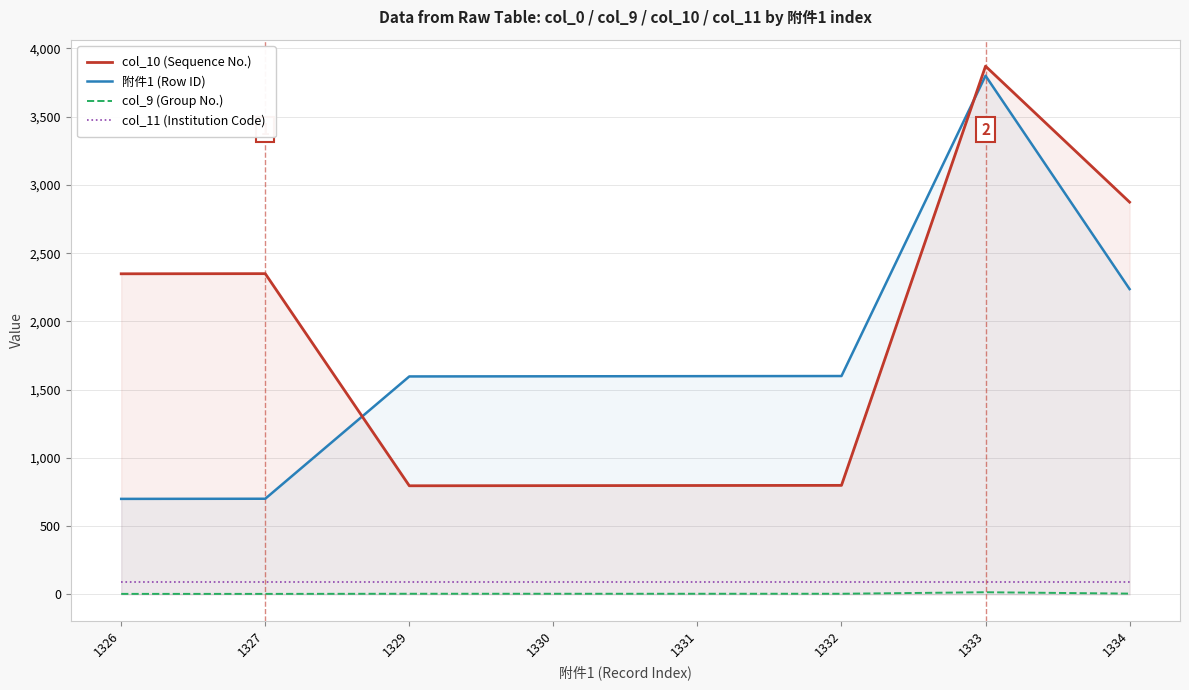

Which has a higher value, 1333 or 1331?

1333